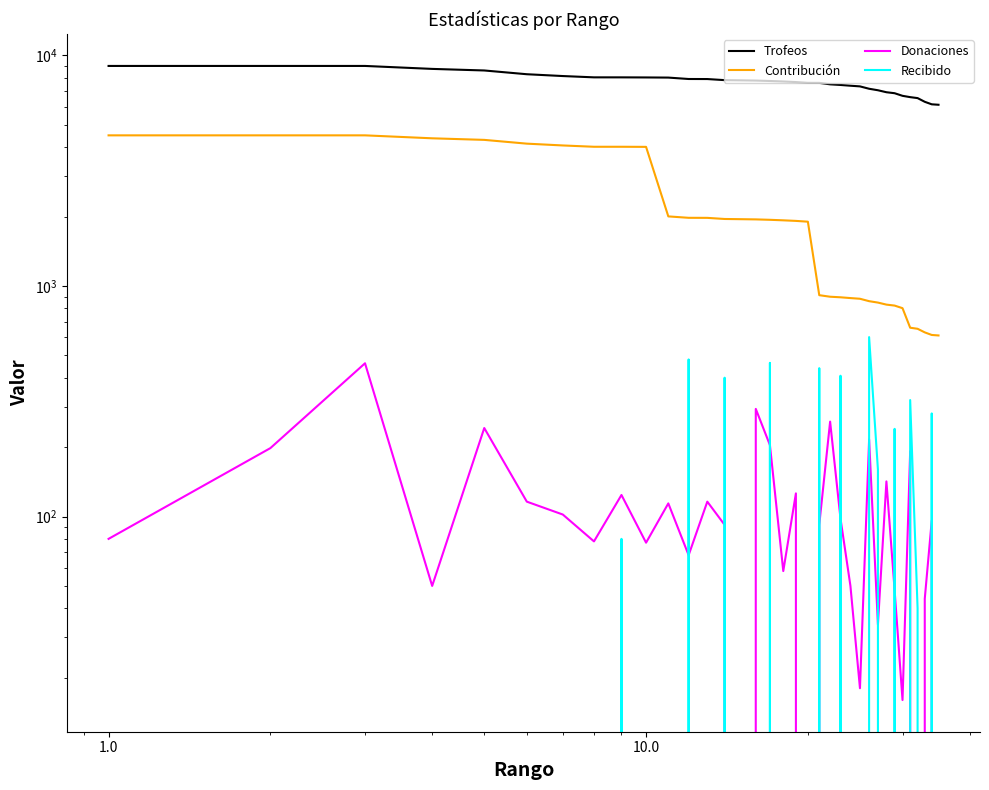

What are all the series names shown in the legend?

Trofeos, Contribución, Donaciones, Recibido